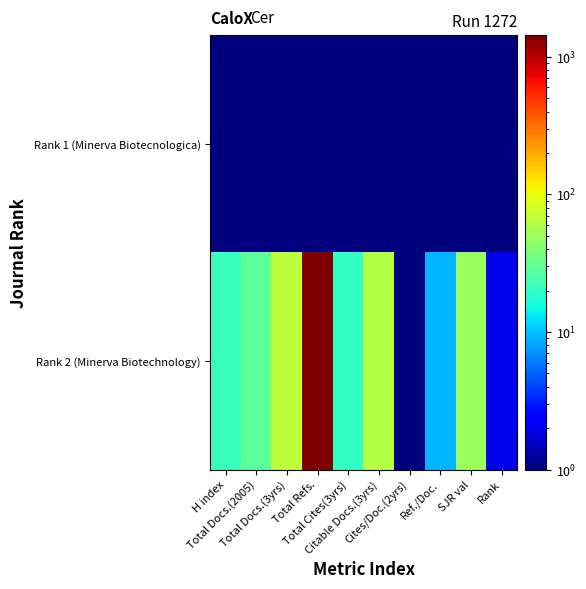

At how many categories does at least one series exceed 1153?

1